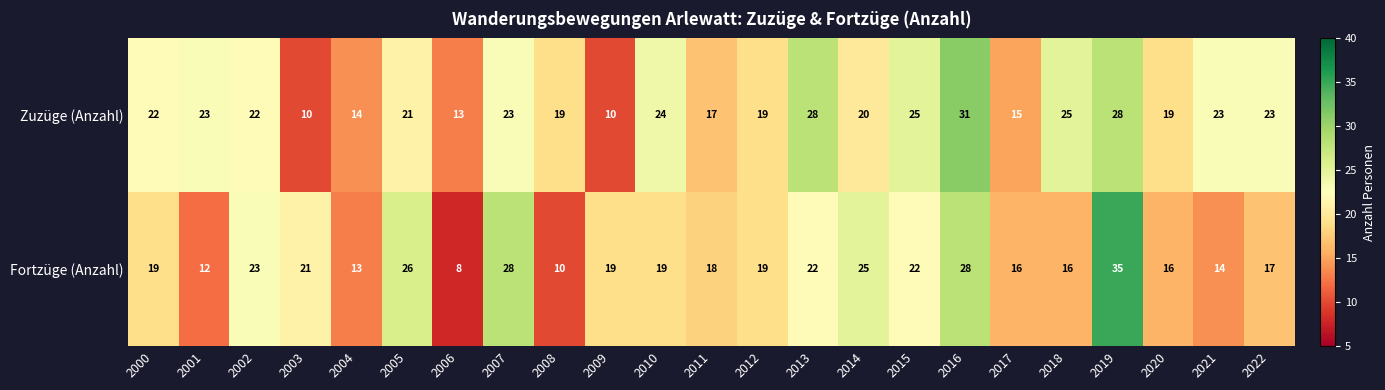

Rank the series by their maximum value, from lowest to highest.

Zuzüge (Anzahl), Fortzüge (Anzahl)